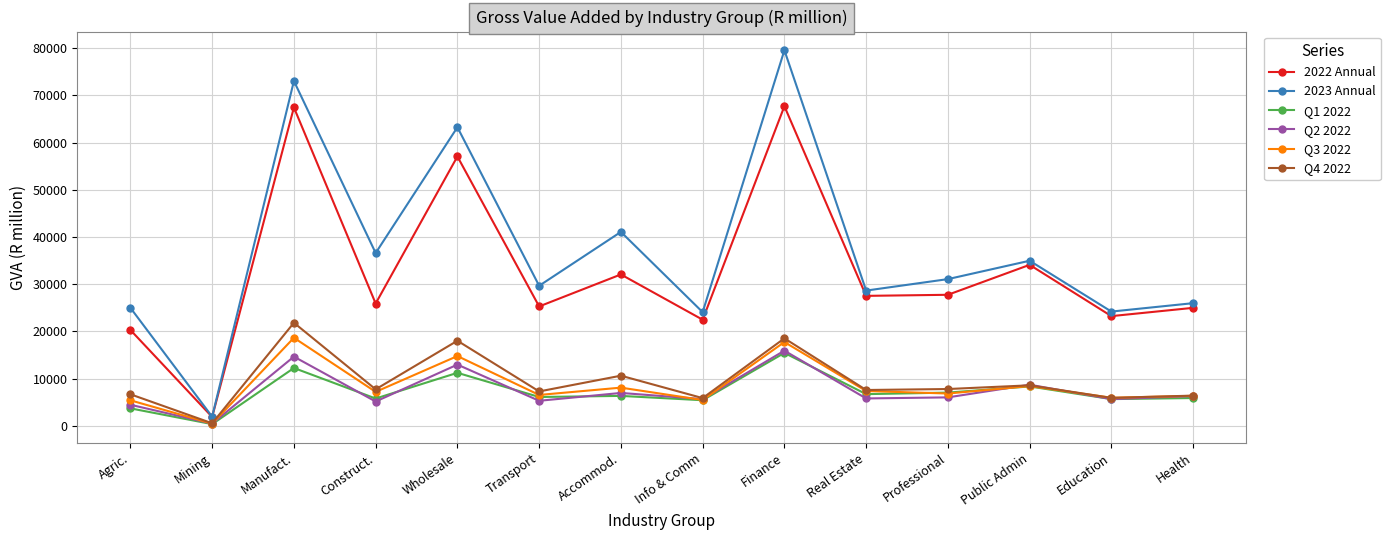

Which series has the widest spread of values?

2023 Annual